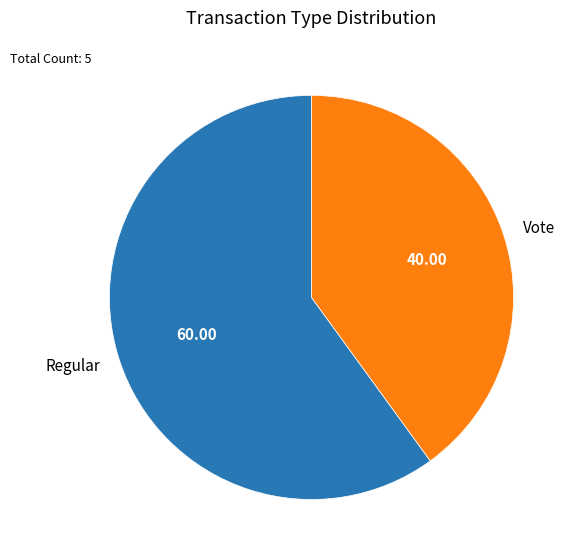

What is the ratio of the value at Vote to the value at Regular?

0.7